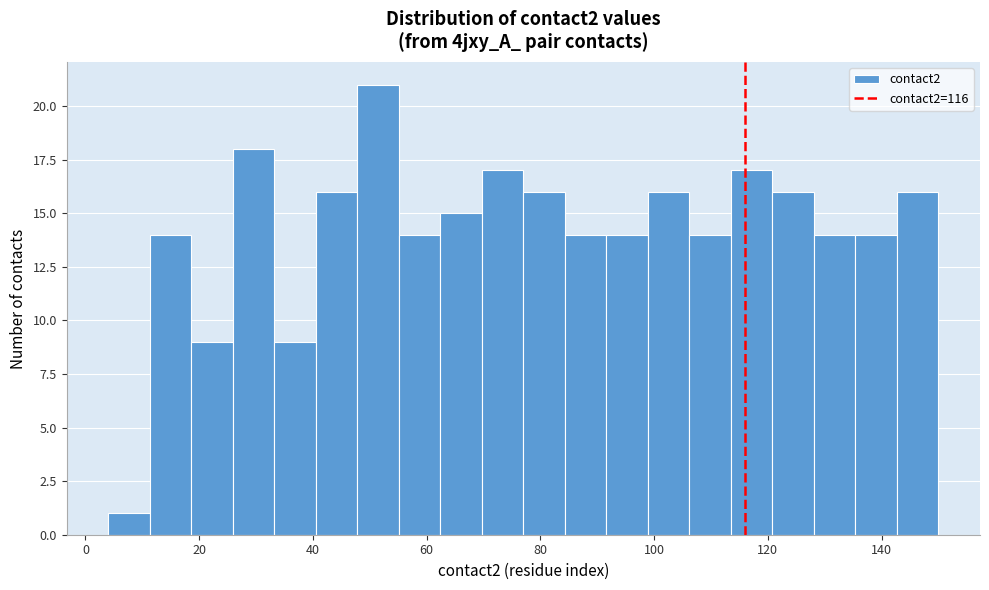

Around what value on the x-axis is the tallest bar? Give the approximate position of its centre, as read against the axis.

52